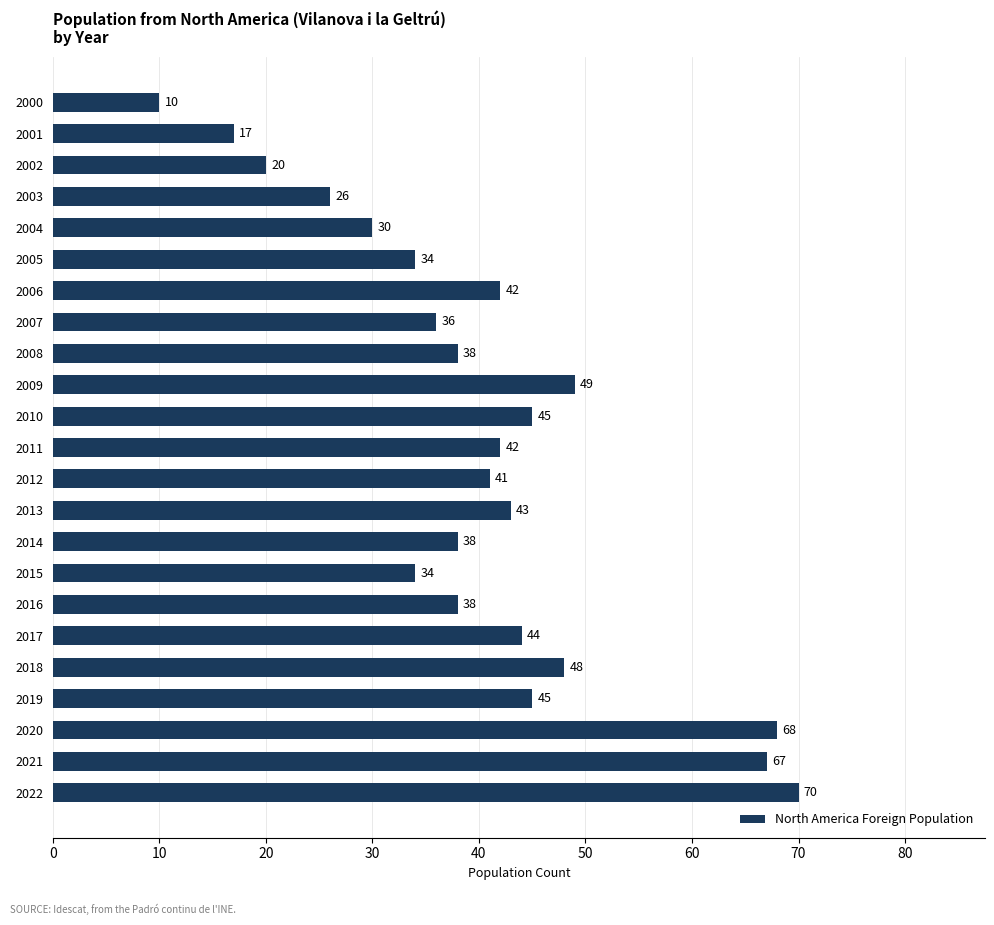

The value at 2000 is 15. True or false?

False